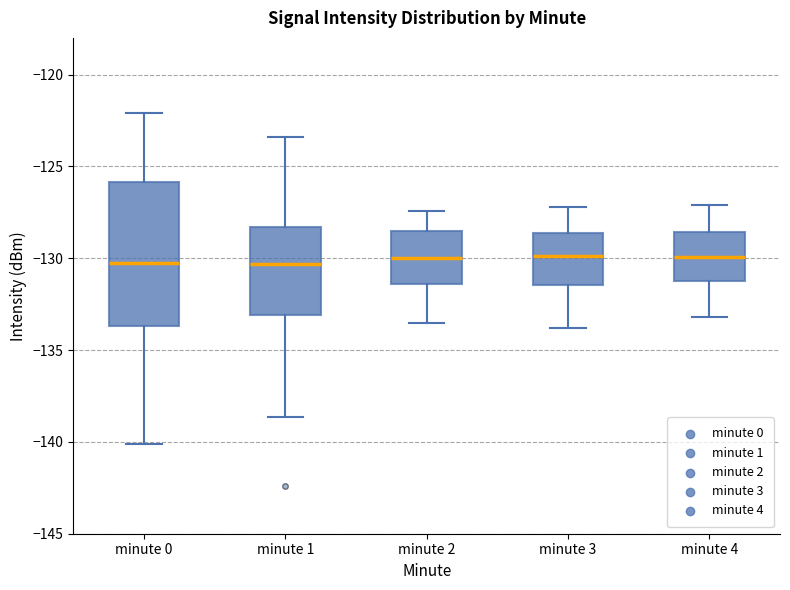

Comparing the boxes themselves (not the whiskers), which one is the tallest?

minute 0